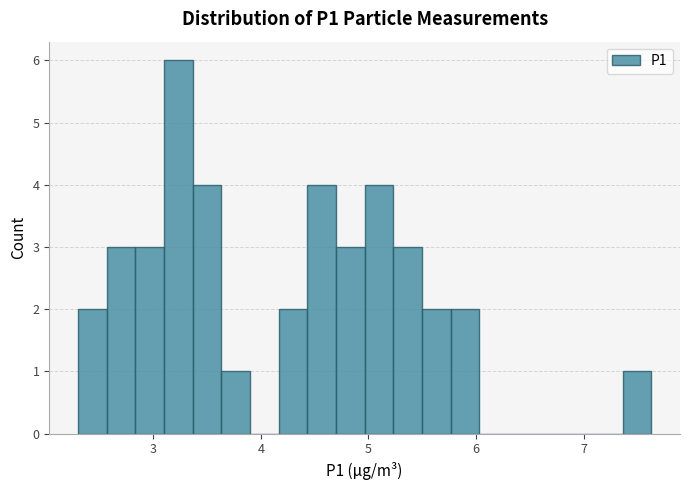

Read against the x-axis, roughly where is the centre of the tallest bar?

3.2